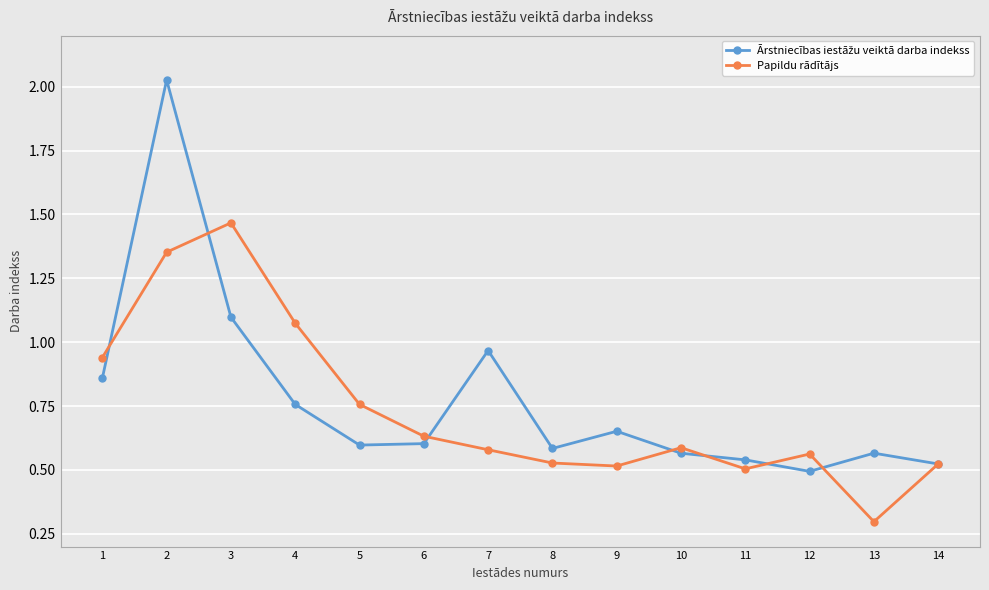

What is the minimum value shown in the chart?

0.3